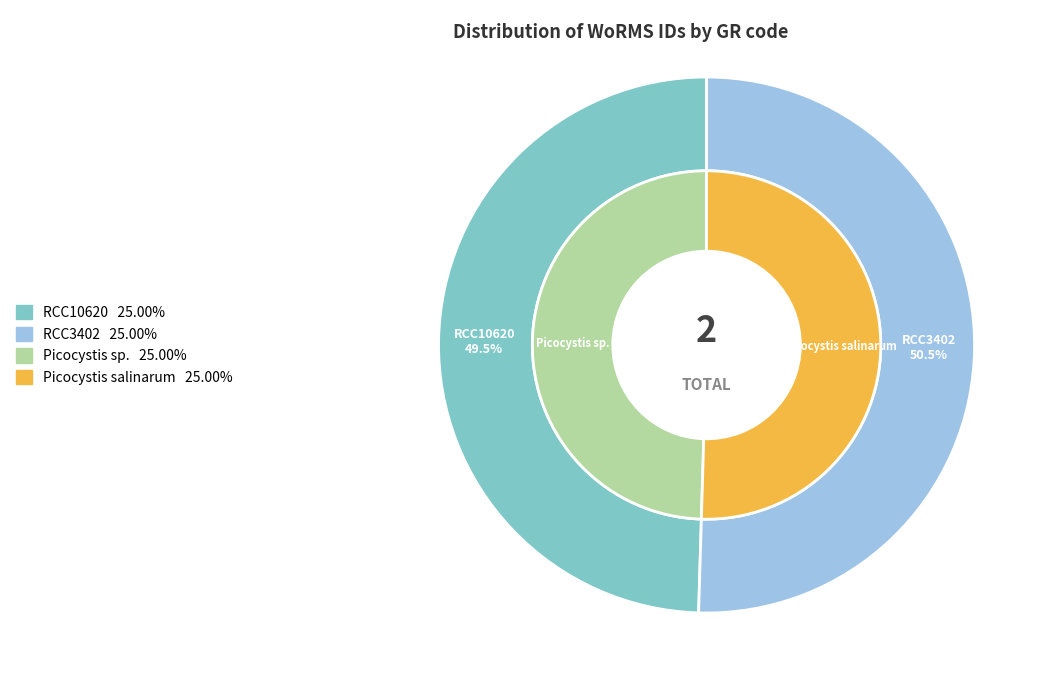

True or false: RCC3402 accounts for 50% of the total.

True